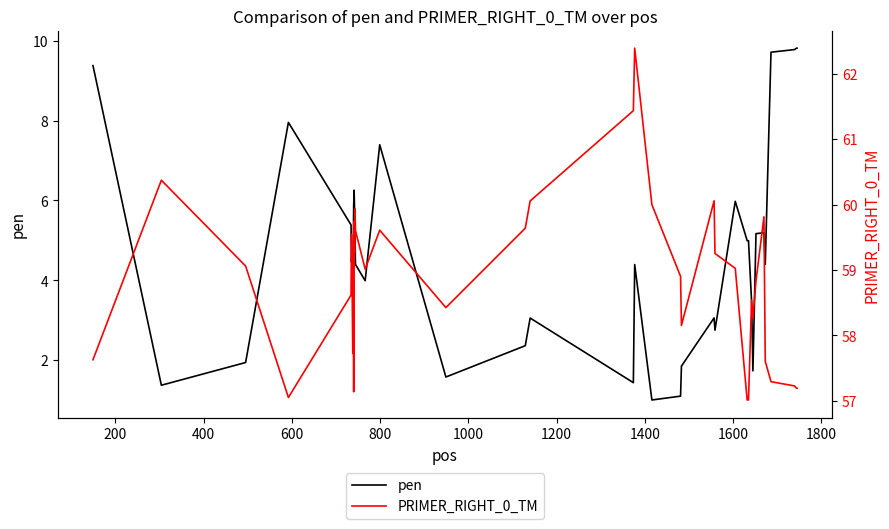

What is the maximum value for pen?

9.8